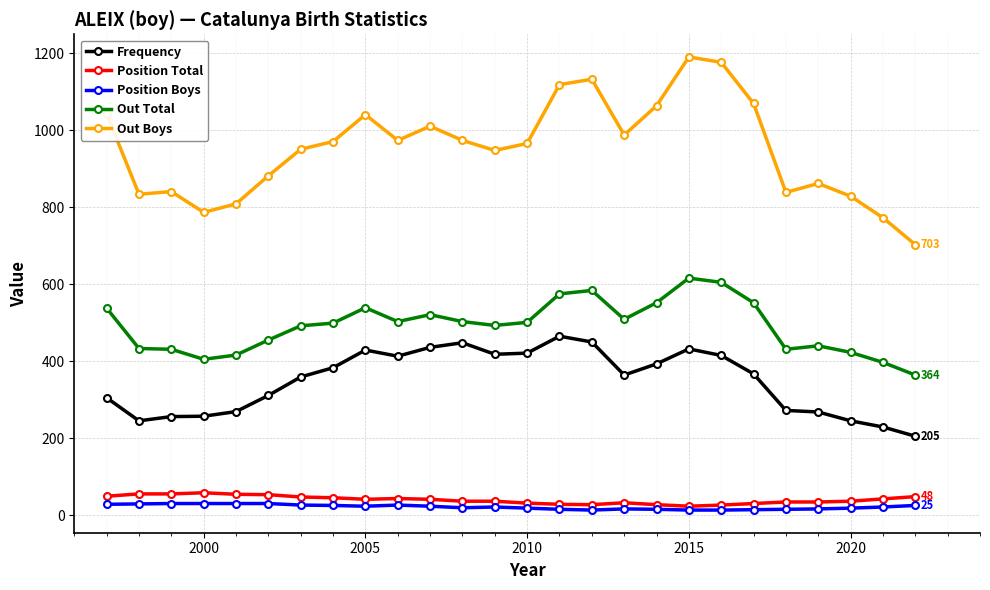

What is the difference between the second highest and minimum values in the Out Boys series?

474